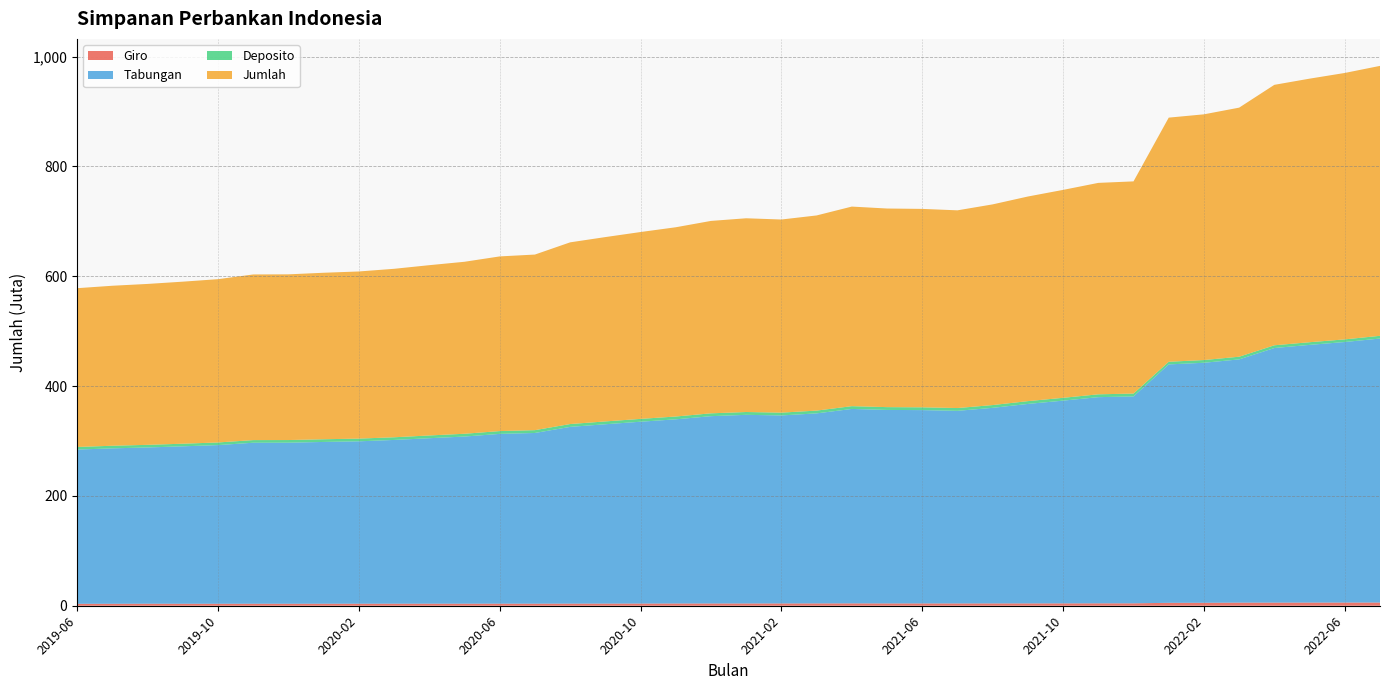

Reading right to left, list all the values displayed in this chart.

Giro: 2022-07=5860027	2022-06=5812257	2022-05=5763883	2022-04=5711012	2022-03=5675732	2022-02=5382271	2022-01=5335948	2021-12=4383949	2021-11=4364021	2021-10=4288846	2021-09=4233185	2021-08=4208103	2021-07=4177204	2021-06=4192580	2021-05=4179162	2021-04=4286289	2021-03=4225698	2021-02=4163449	2021-01=4124628	2020-12=4102318	2020-11=4078029	2020-10=3981100	2020-09=3898367	2020-08=3847392	2020-07=3754528	2020-06=3787957	2020-05=3731797	2020-04=3737465	2020-03=3729263	2020-02=3697074	2020-01=3662865	2019-12=3621506	2019-11=3644739	2019-10=3622497	2019-09=3601751	2019-08=3686911	2019-07=3560645	2019-06=3541424
Tabungan: 2022-07=480644160	2022-06=474356647	2022-05=469184727	2022-04=463510348	2022-03=442855964	2022-02=436991468	2022-01=434059197	2021-12=376674435	2021-11=375426021	2021-10=369157915	2021-09=363189774	2021-08=356107319	2021-07=350697310	2021-06=351995055	2021-05=352333553	2021-04=354022467	2021-03=346002405	2021-02=342329057	2021-01=343466662	2020-12=341066115	2020-11=335326608	2020-10=331056071	2020-09=326545883	2020-08=321810558	2020-07=310797849	2020-06=309104255	2020-05=304319601	2020-04=301276706	2020-03=298145612	2020-02=295663942	2020-01=294559272	2019-12=293235695	2019-11=293134485	2019-10=288862166	2019-09=286650663	2019-08=284501419	2019-07=282985489	2019-06=280836430
Deposito: 2022-07=4952672	2022-06=4803530	2022-05=4843734	2022-04=4983613	2022-03=4866509	2022-02=4982929	2022-01=4817781	2021-12=5253994	2021-11=5155032	2021-10=5121299	2021-09=5111066	2021-08=5063701	2021-07=5079643	2021-06=5079817	2021-05=5094804	2021-04=5060961	2021-03=5071358	2021-02=5103263	2021-01=5135589	2020-12=5151659	2020-11=5136011	2020-10=5165851	2020-09=5156875	2020-08=5149103	2020-07=5141381	2020-06=5115172	2020-05=5074745	2020-04=5012116	2020-03=4848700	2020-02=4930980	2020-01=4904841	2019-12=4833782	2019-11=4801821	2019-10=4794883	2019-09=4766209	2019-08=4766455	2019-07=4754235	2019-06=4699679
Jumlah: 2022-07=491463263	2022-06=485063284	2022-05=479870818	2022-04=474212018	2022-03=453487417	2022-02=447364786	2022-01=444480760	2021-12=386319094	2021-11=384950257	2021-10=378570912	2021-09=372536963	2021-08=365381873	2021-07=359957041	2021-06=361270564	2021-05=361610748	2021-04=363373216	2021-03=355303016	2021-02=351599277	2021-01=352730492	2020-12=350324950	2020-11=344544394	2020-10=340206951	2020-09=335605299	2020-08=330811499	2020-07=319698683	2020-06=318012669	2020-05=313131511	2020-04=310031955	2020-03=306728920	2020-02=304297780	2020-01=303132916	2019-12=301697958	2019-11=301587031	2019-10=297285549	2019-09=295024628	2019-08=292960624	2019-07=291306075	2019-06=289083522